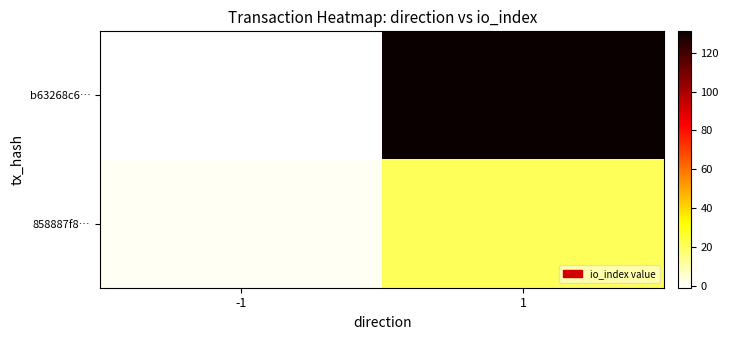

Reading left to right, list all the values displayed in this chart.

b63268c6…: -1=-1	1=131
858887f8…: -1=1	1=21